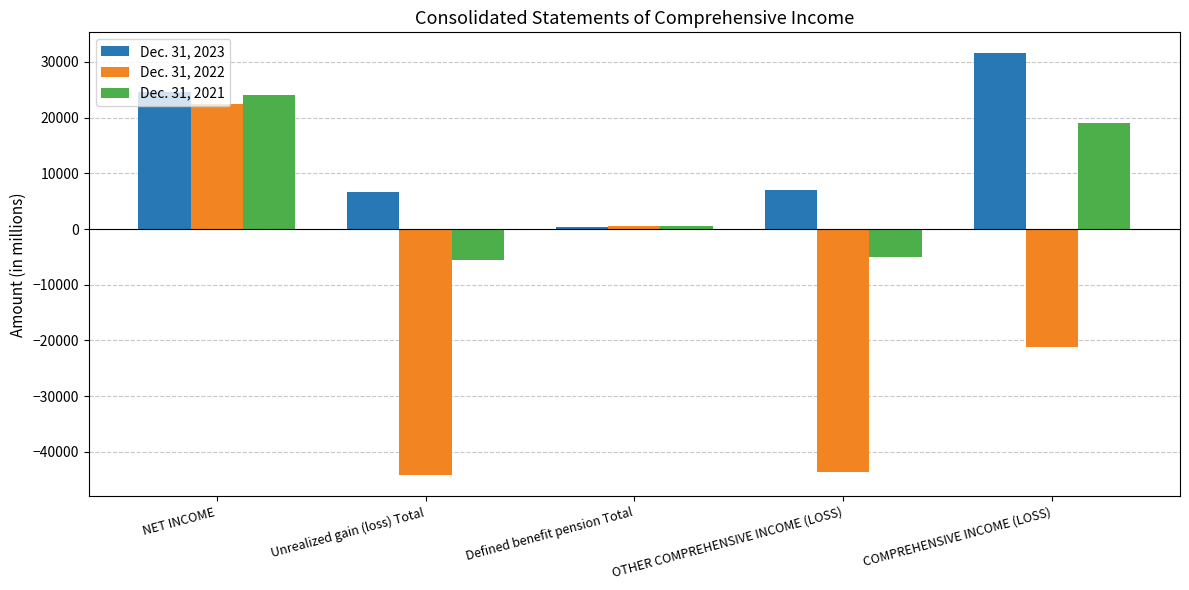

What is the minimum value for Dec. 31, 2022?

-44188